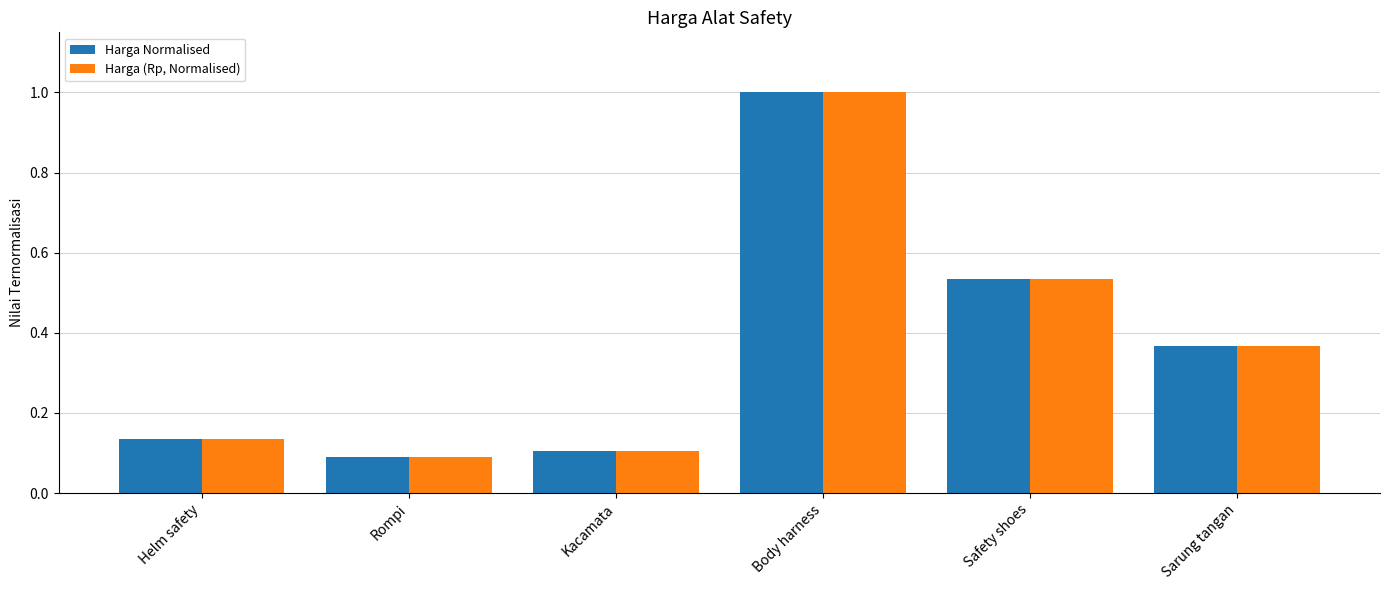

At which category is the sum across all series the highest?

Body harness